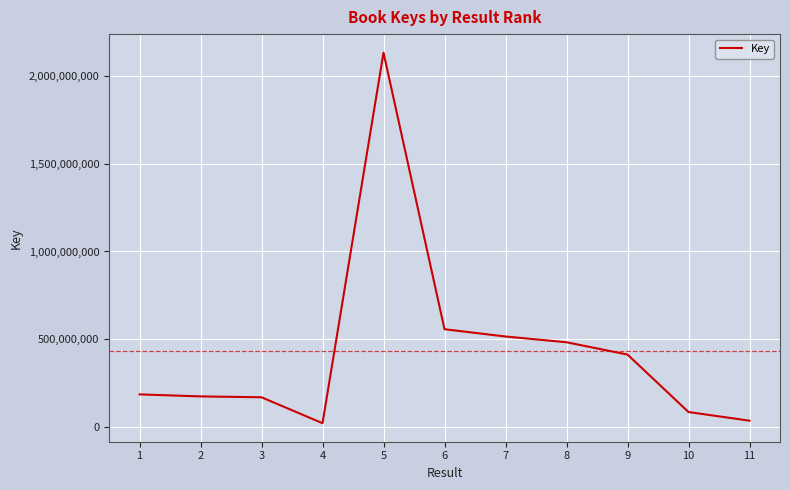

What is the change in value from 1 to 8?

+297612444